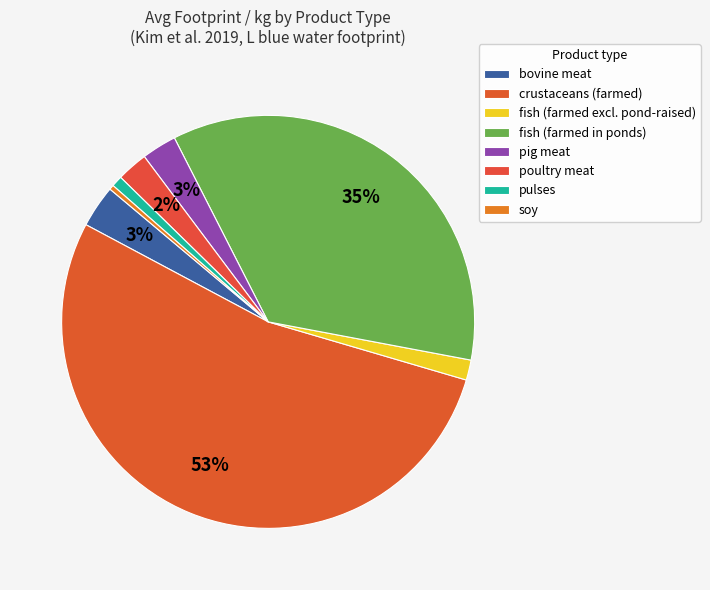

What percentage is the fish (farmed in ponds) slice, to the nearest percent?

35%